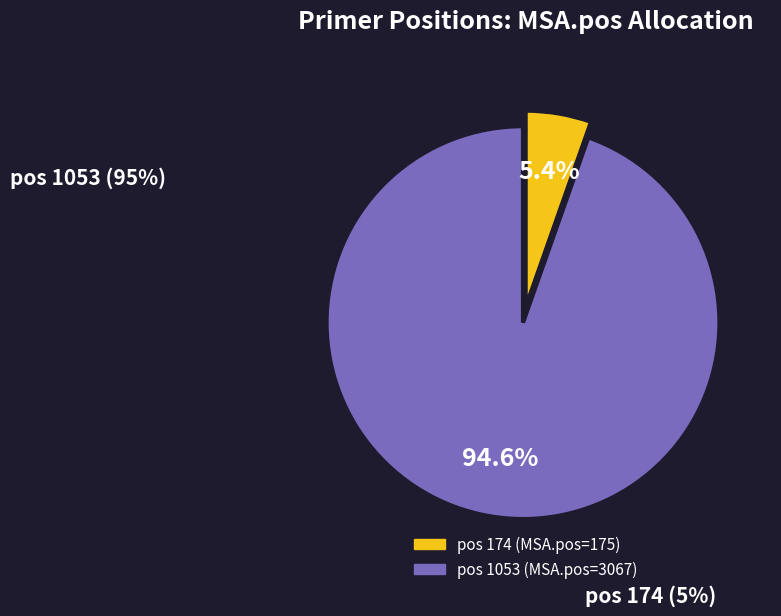

Is there any slice that represents more than half of the pie?

Yes